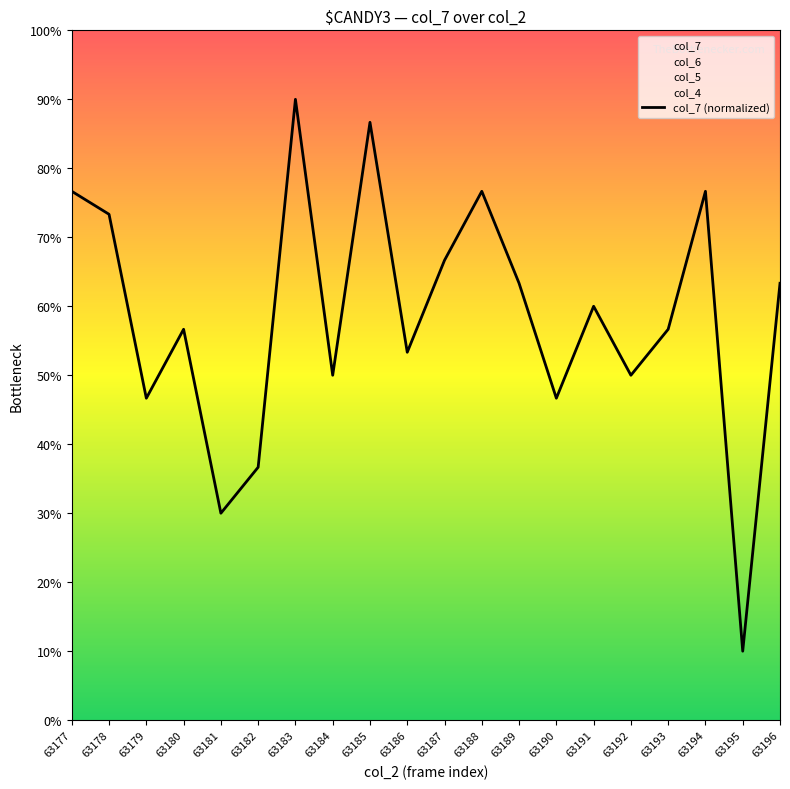

At which category does the data reach its first local valley?

63179